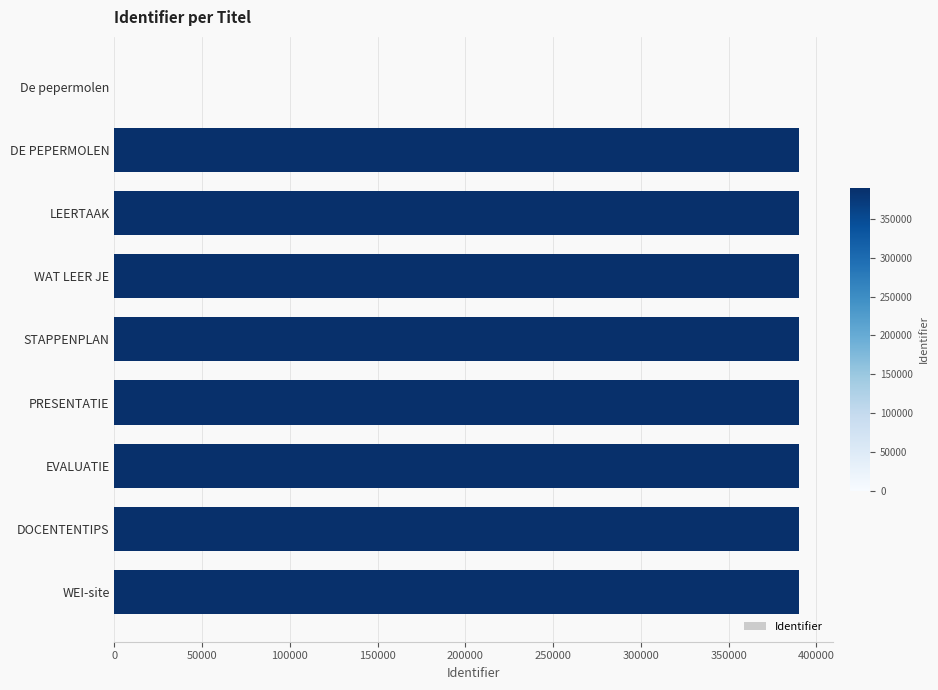

Where is the data nearest to the value 194964?

DE PEPERMOLEN